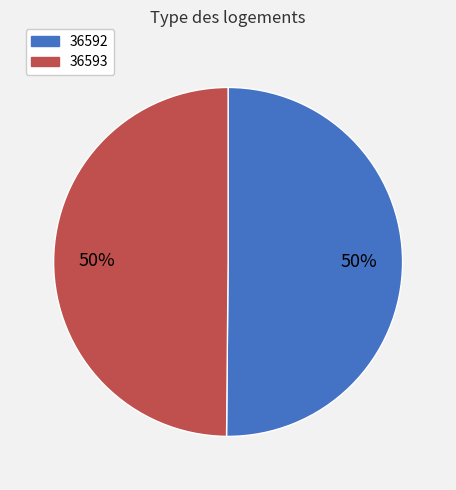

Is it true that 36592 is 50% of the pie?

True